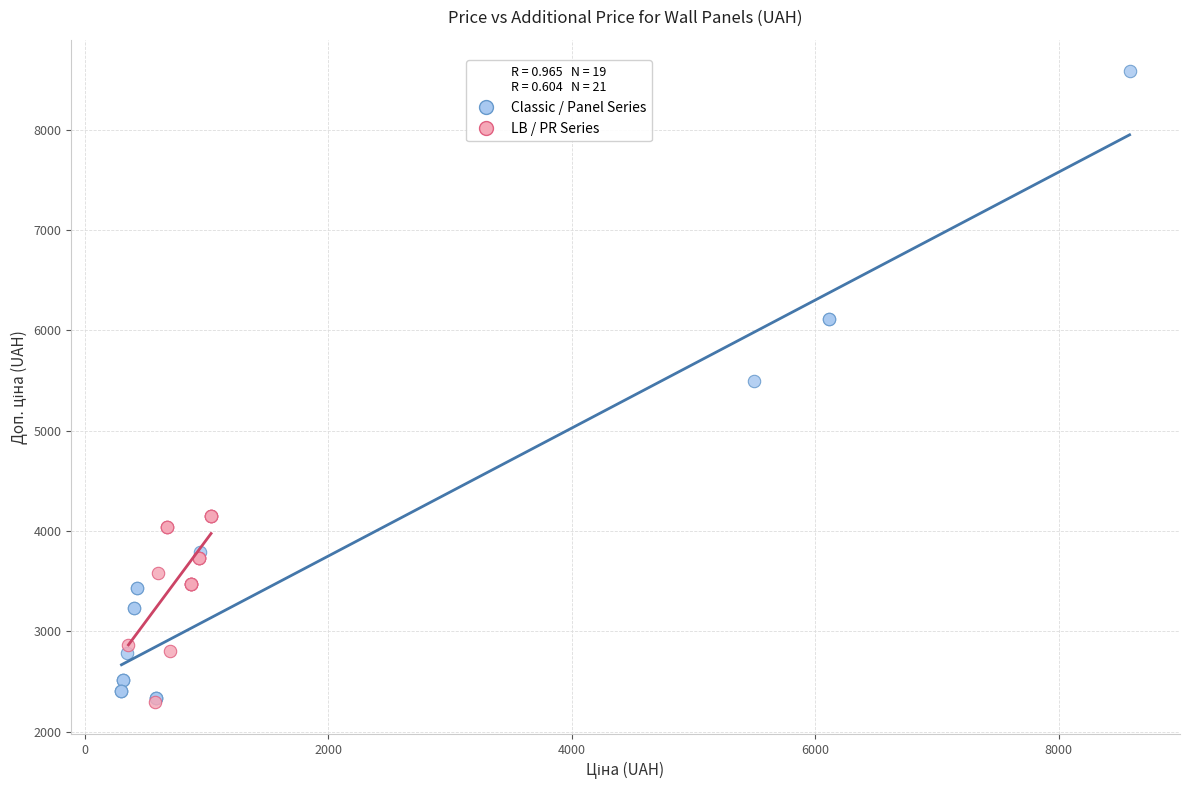

Which series reaches the maximum Y coordinate?

Classic / Panel Series